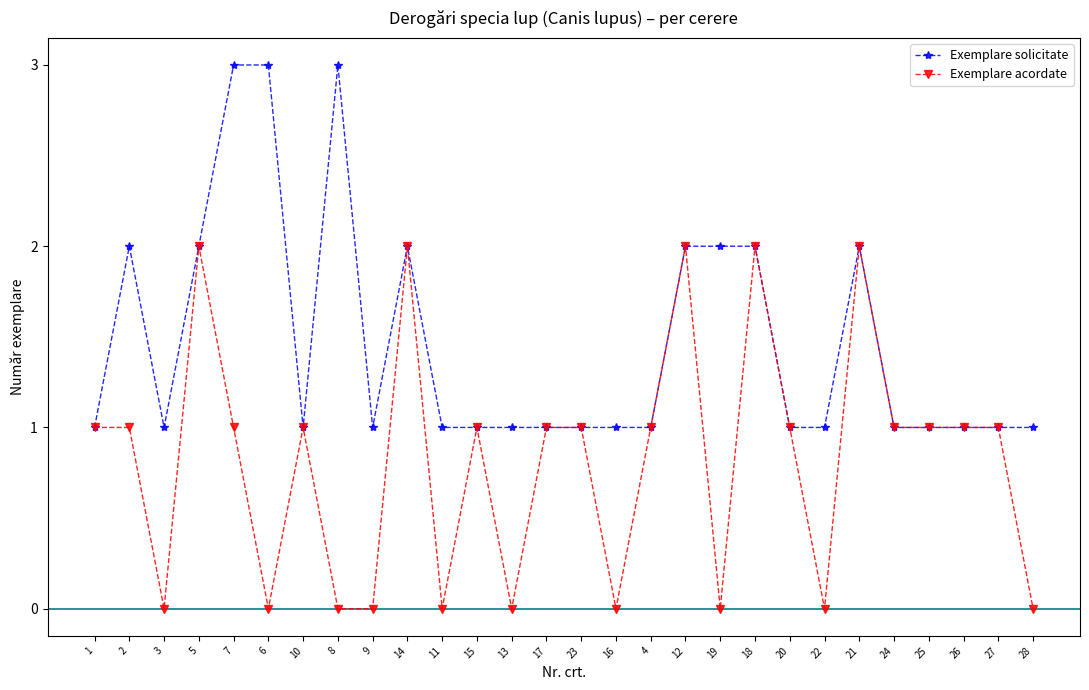

What is the difference between the second highest and minimum values in the Exemplare acordate series?

2